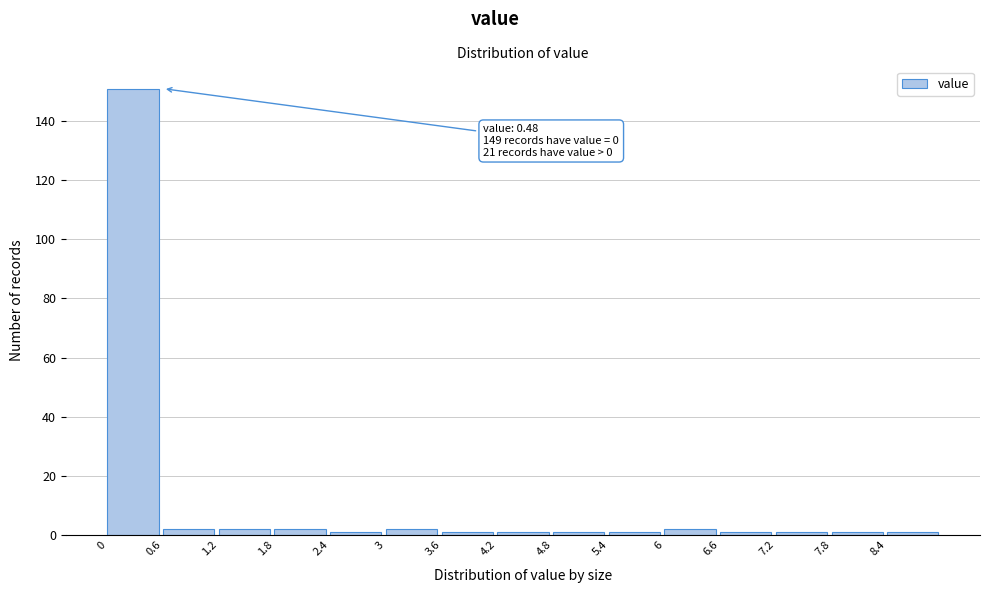

Which range on the x-axis has the tallest bar?

0.0 to 0.6